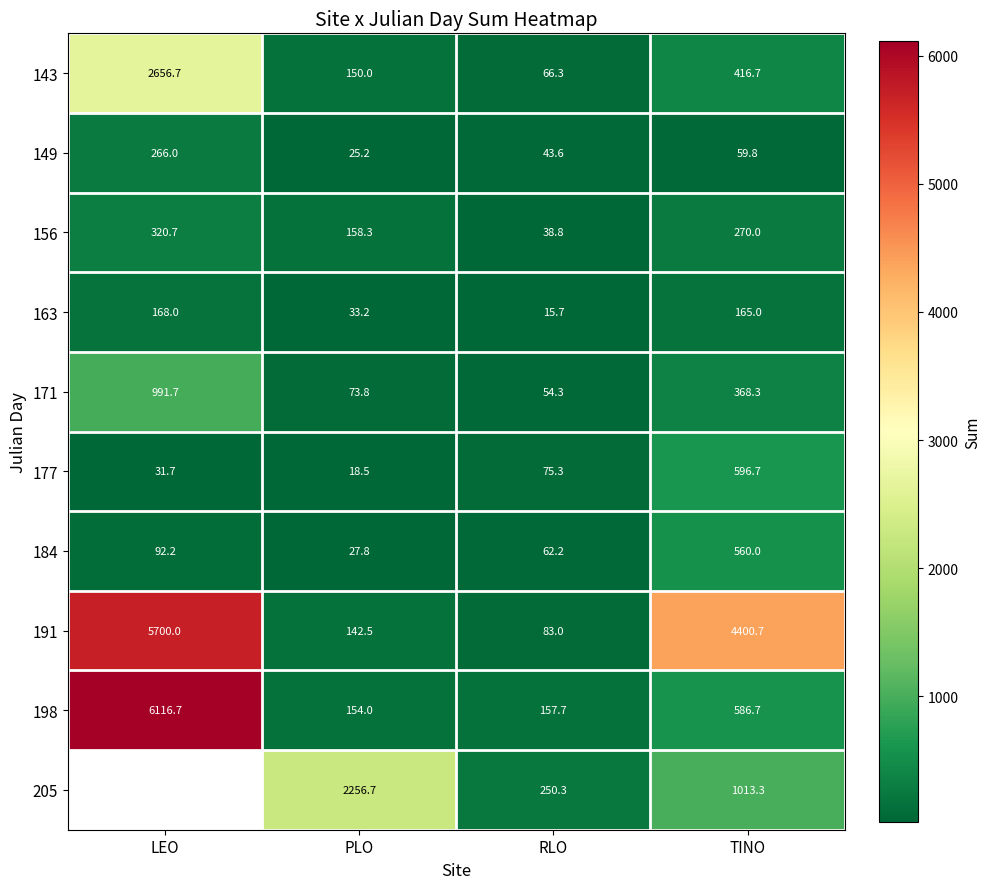

At how many categories does at least one series exceed 1154?

3